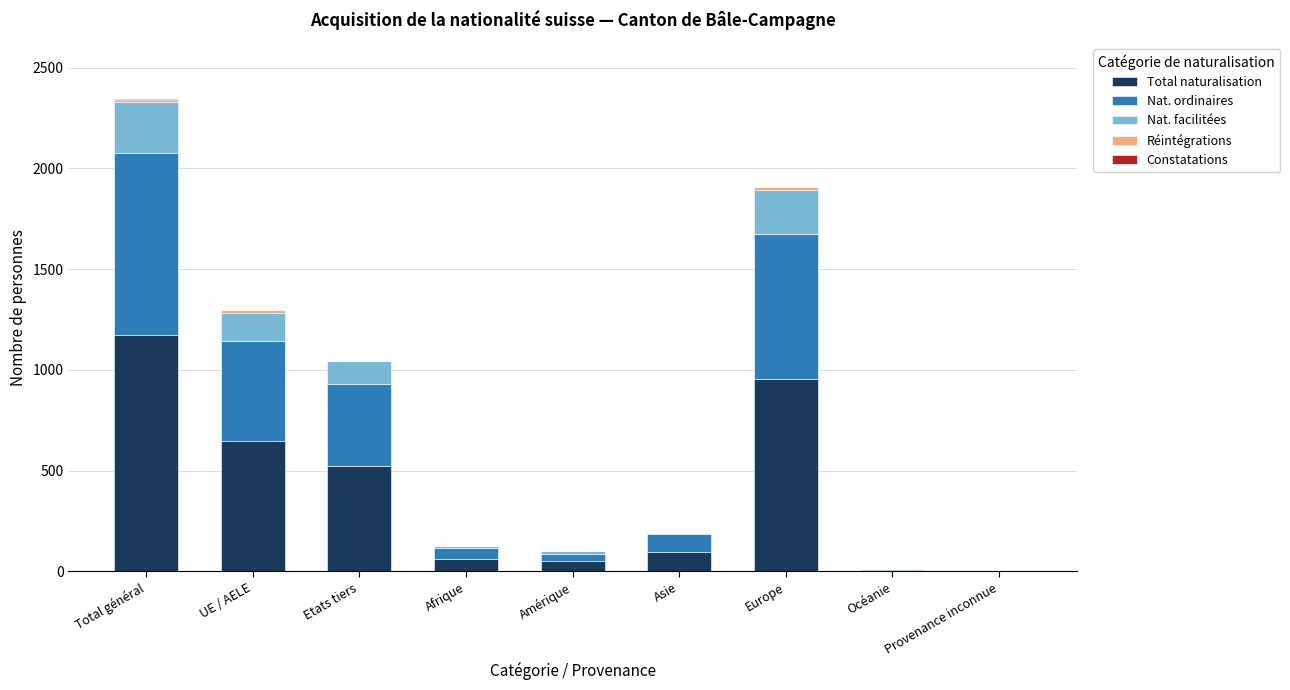

True or false: Total naturalisation has a value of 741 at Total général.

False